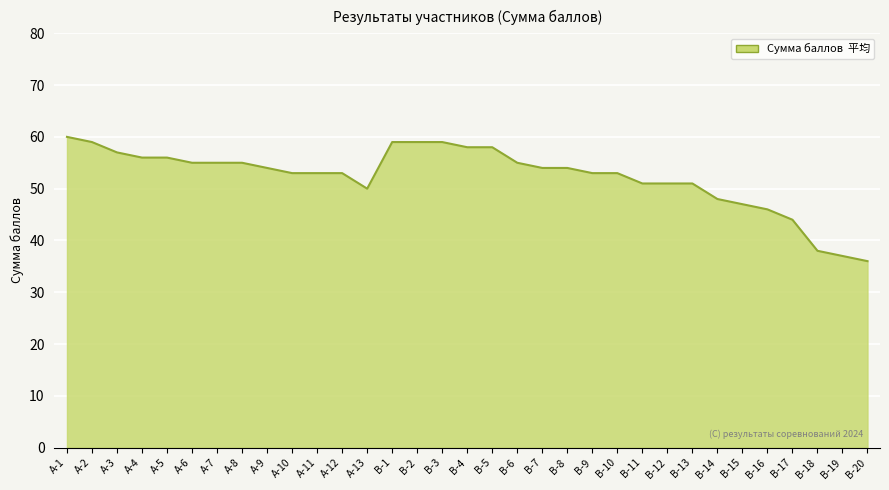

Reading left to right, list all the values displayed in this chart.

60	59	57	56	56	55	55	55	54	53	53	53	50	59	59	59	58	58	55	54	54	53	53	51	51	51	48	47	46	44	38	37	36